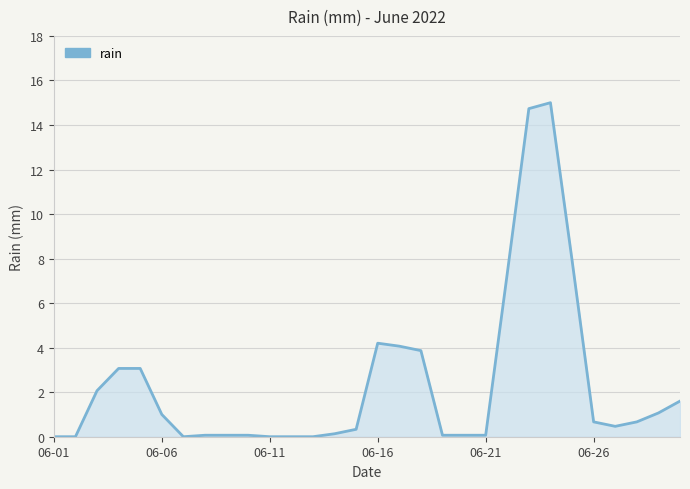

What is the maximum value shown in the chart?

15.0